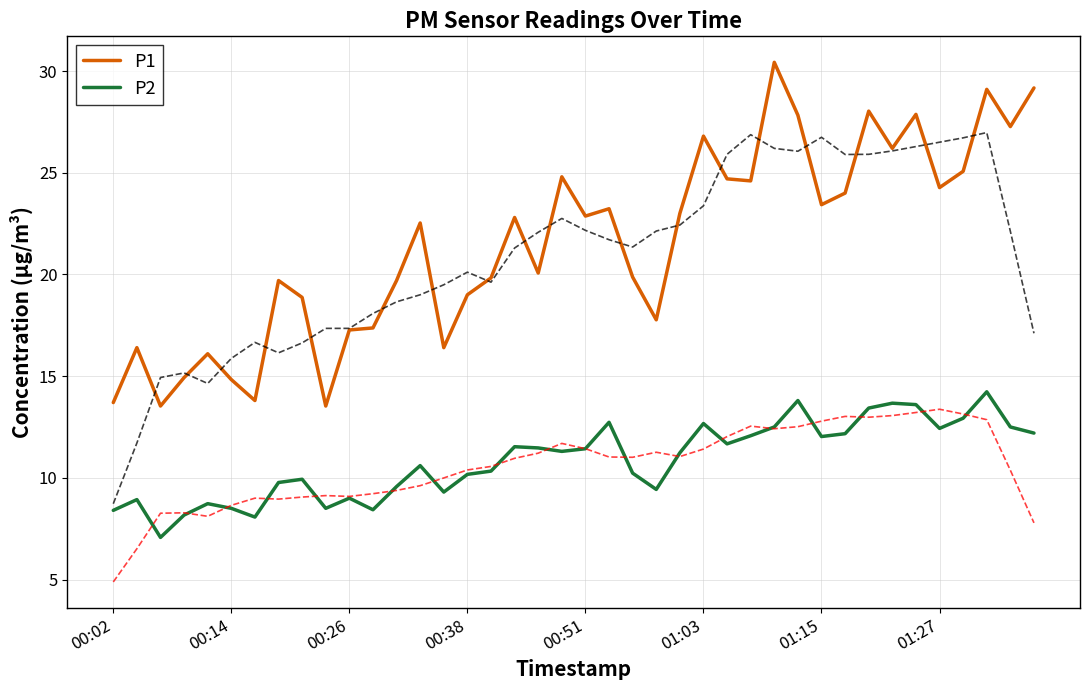

At 9, list the series in order from largest to smallest.

P1, P2